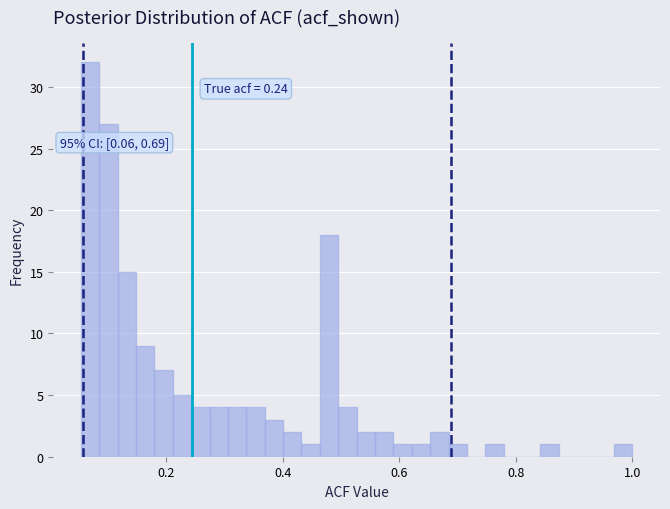

Around what value on the x-axis is the tallest bar? Give the approximate position of its centre, as read against the axis.

0.06